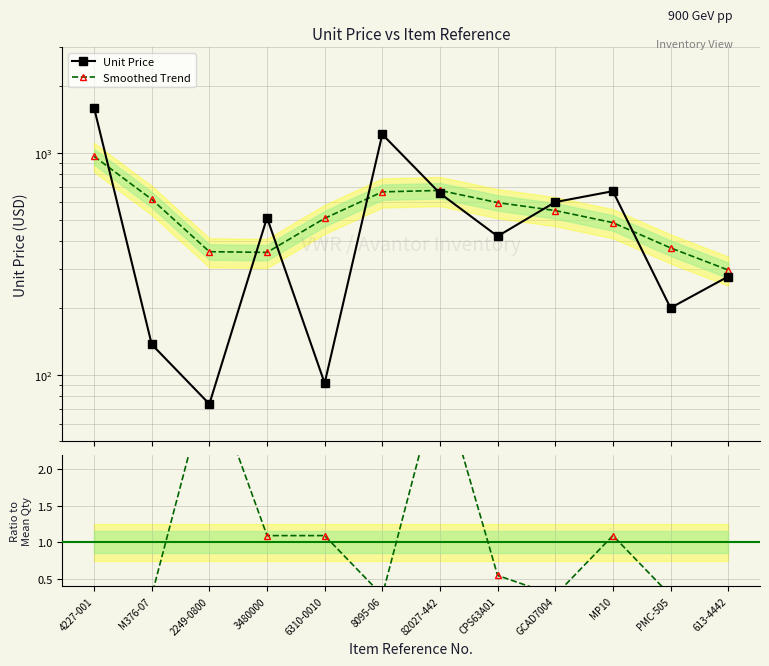

True or false: Qty Ratio and Smoothed Trend cross at least once.

False